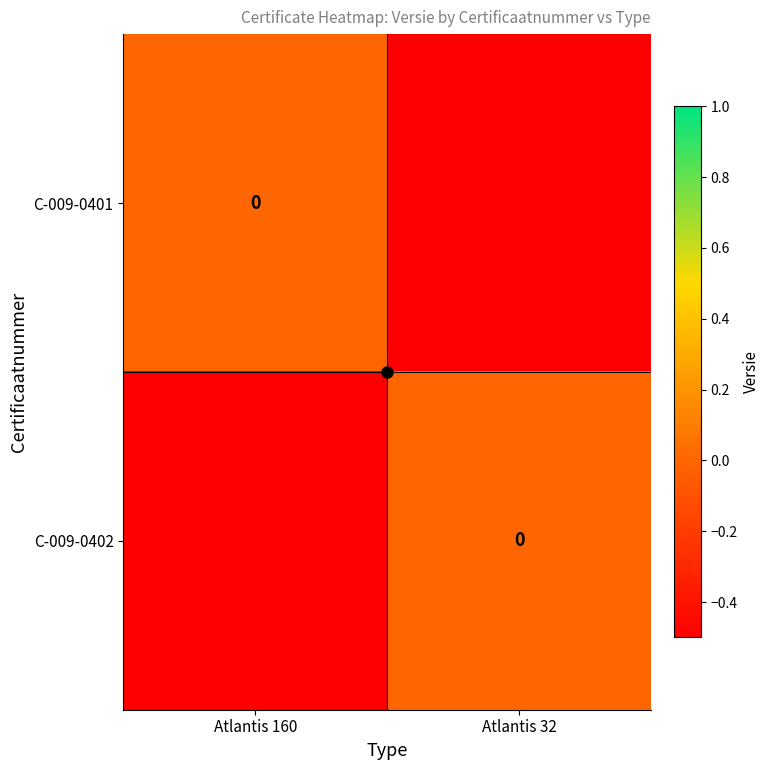

How many C-009-0402 values are between 0 and 1?

1